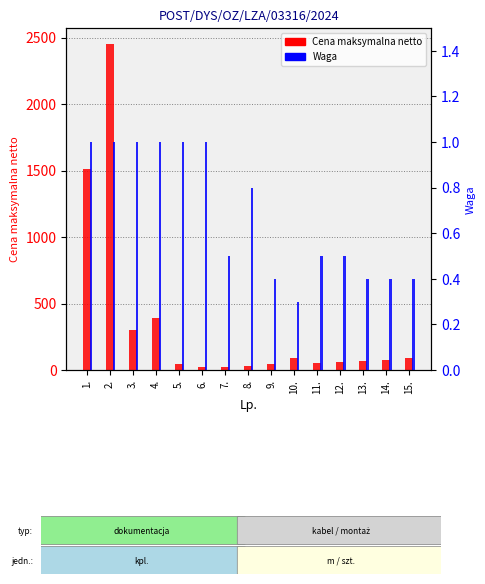

What is the label of the 13th bar from the right?

3.